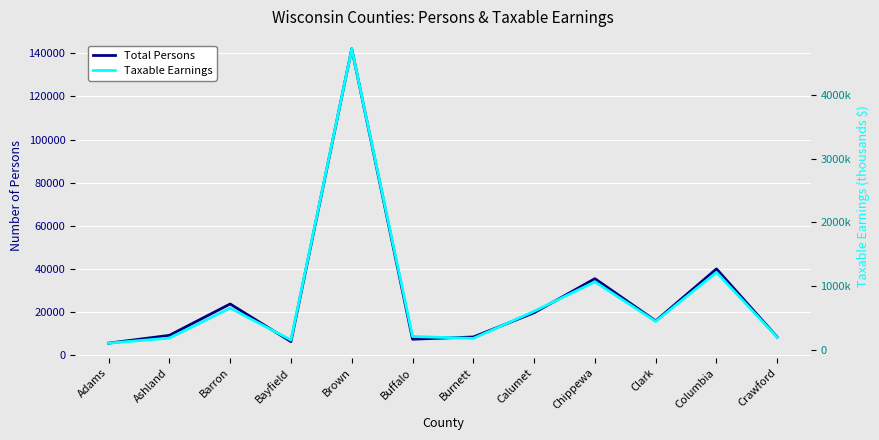

List the series in order of their peak value, lowest first.

Total Persons, Taxable Earnings